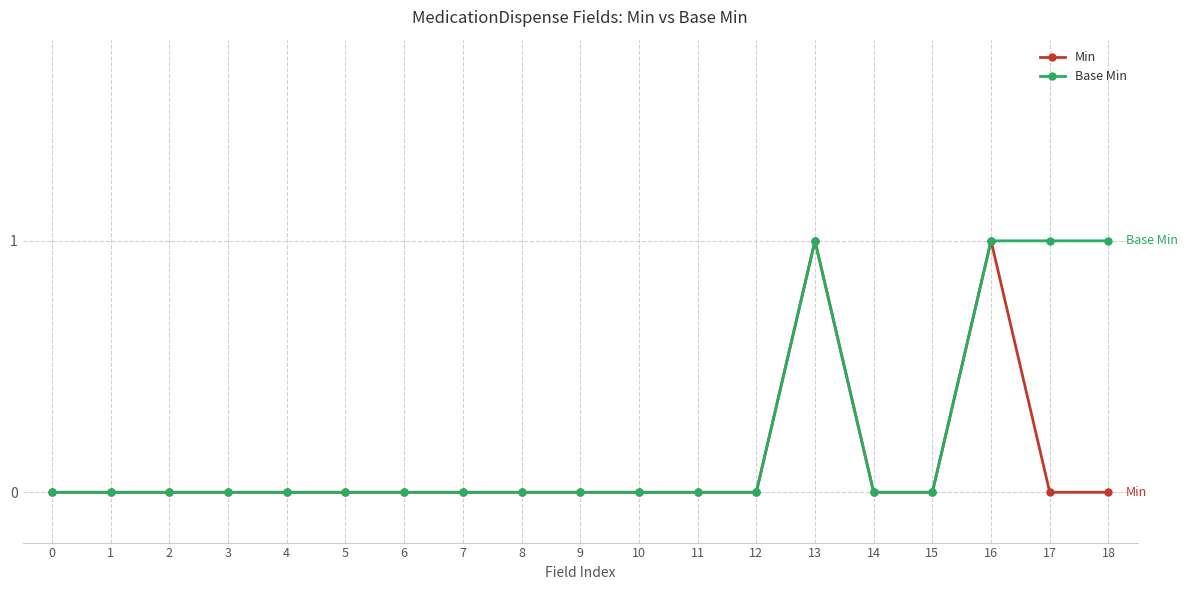

What is the maximum value shown in the chart?

1